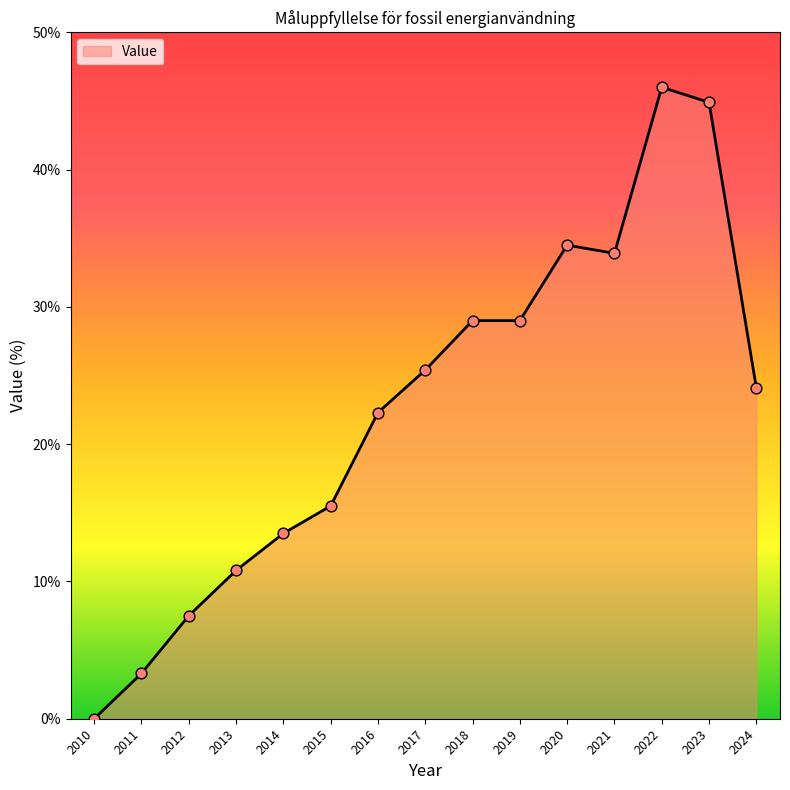

Between 2023 and 2015, which is larger?

2023